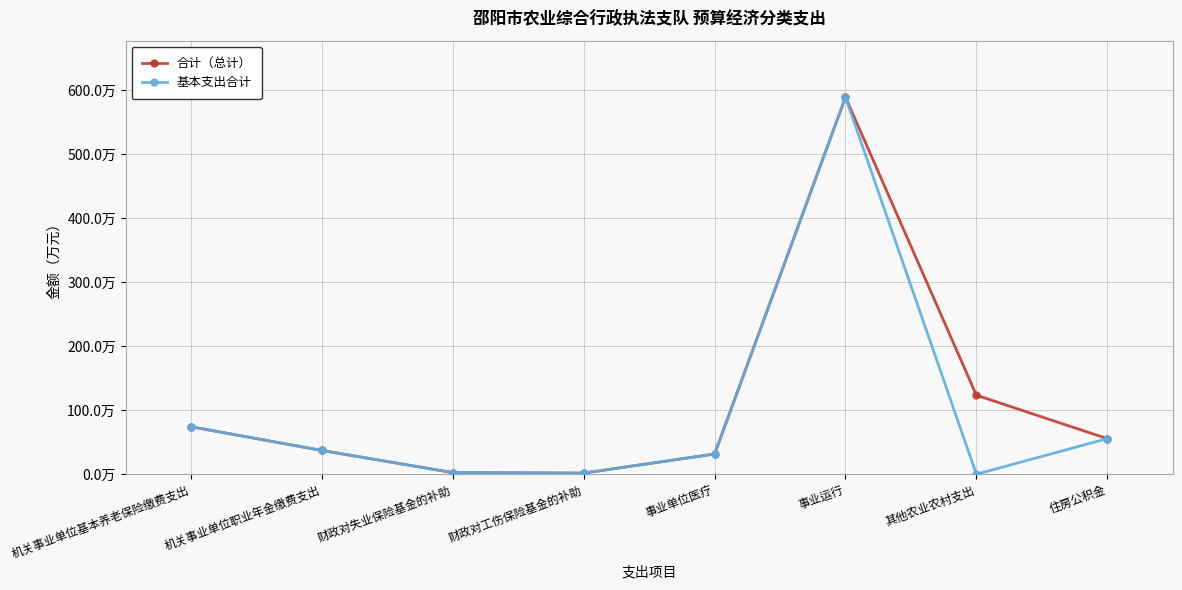

At which category does the chart reach its minimum across all series?

其他农业农村支出